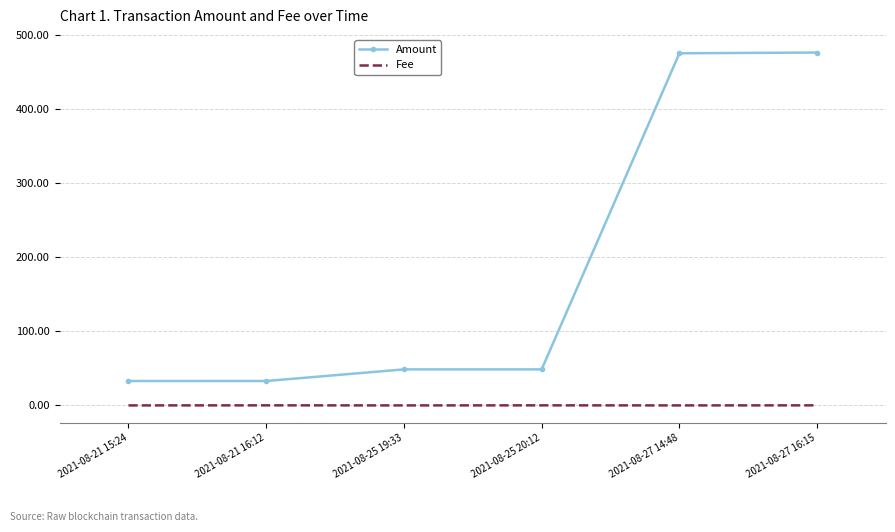

True or false: Amount and Fee intersect in this chart.

False